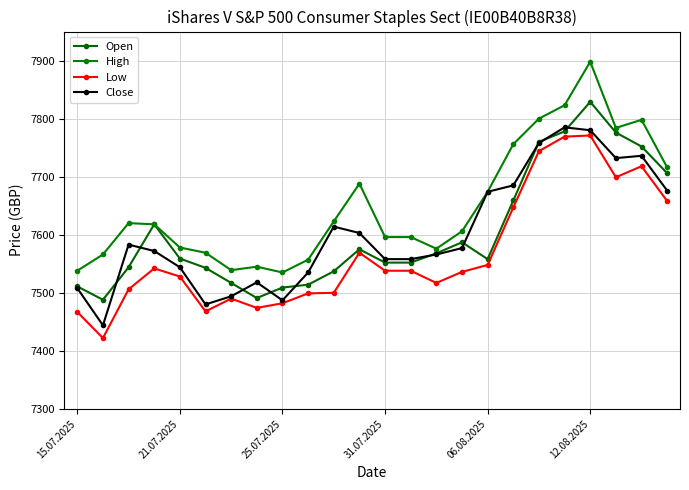

How many lines are shown in the chart?

4